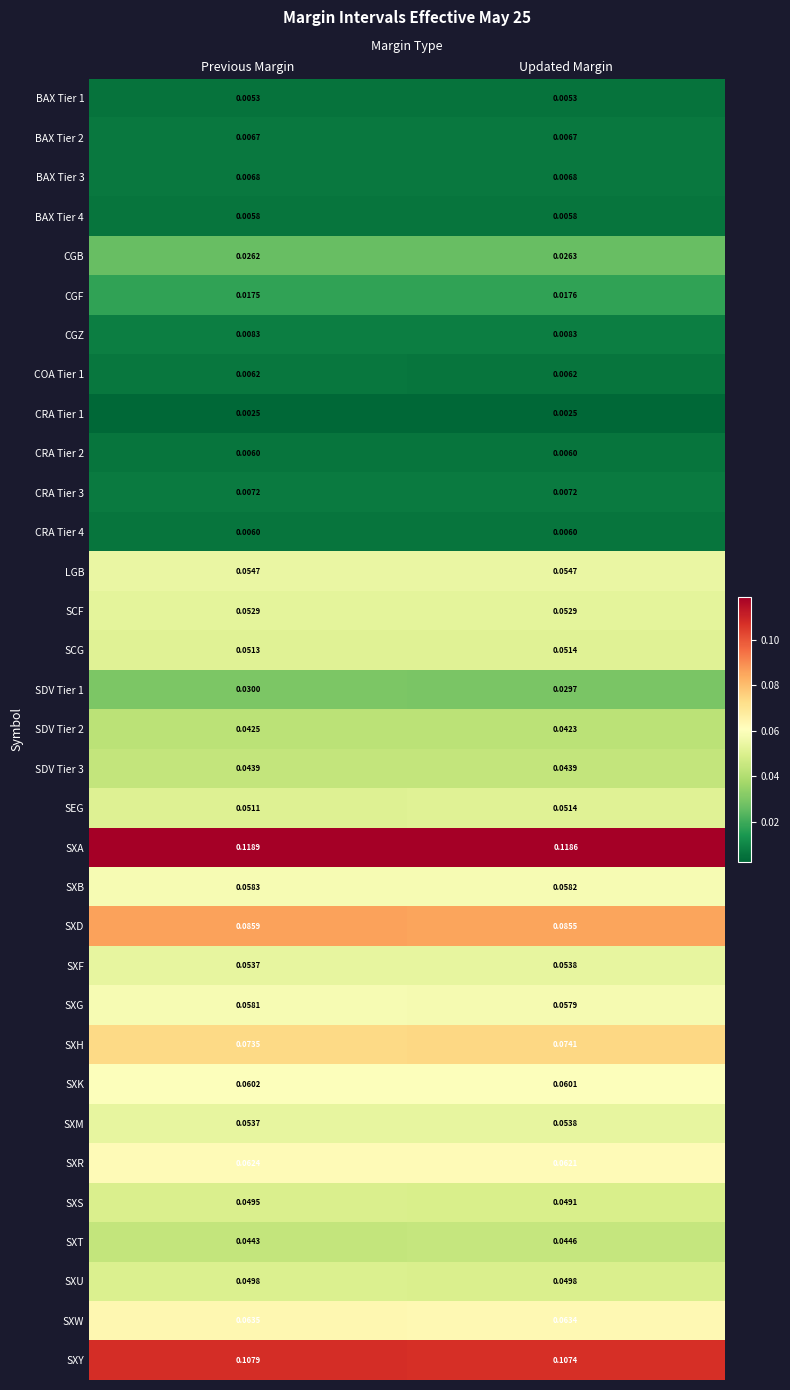

Where is SXB nearest to the value 0?

Updated Margin